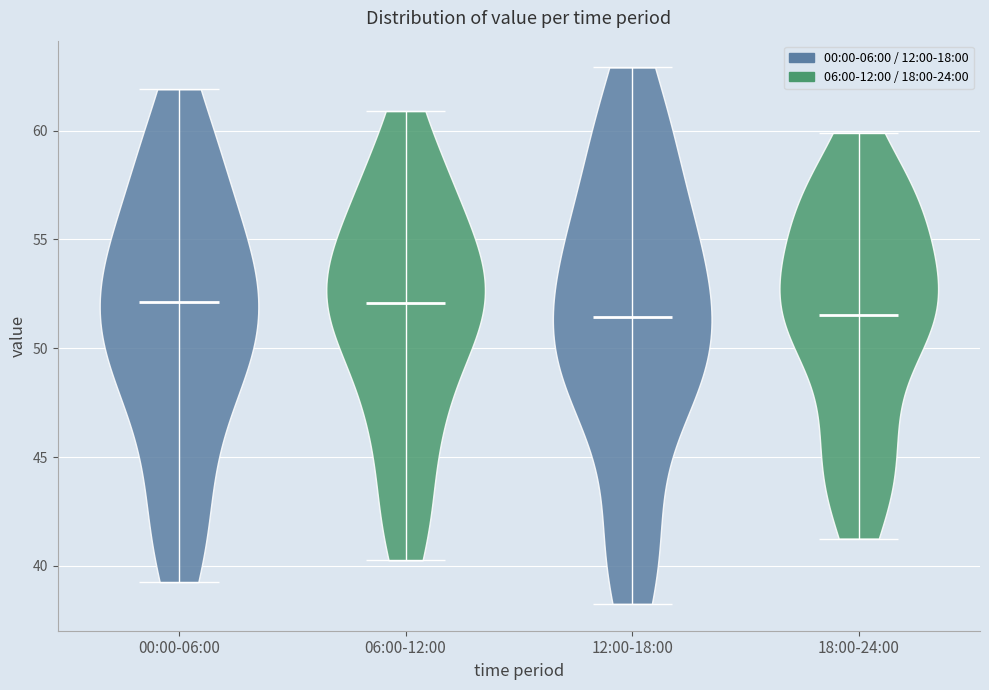

Reading left to right, read every violin against the y-axis: where its median line is, and the lowest and highest points it reaches. The values are not printed on the chart, so give them approximately, as read against the axis.

00:00-06:00: median line 52.0, lowest point 39.5, highest point 62.0
06:00-12:00: median line 52.0, lowest point 40.5, highest point 61.0
12:00-18:00: median line 51.5, lowest point 38.5, highest point 63.0
18:00-24:00: median line 51.5, lowest point 41.5, highest point 60.0